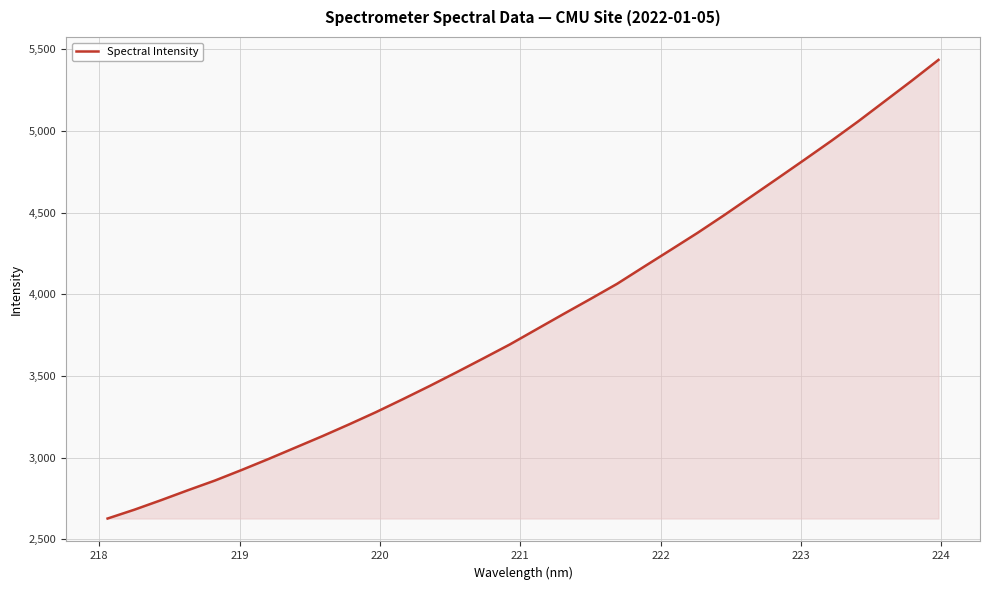

What is the difference between the maximum and minimum values?

2807.2